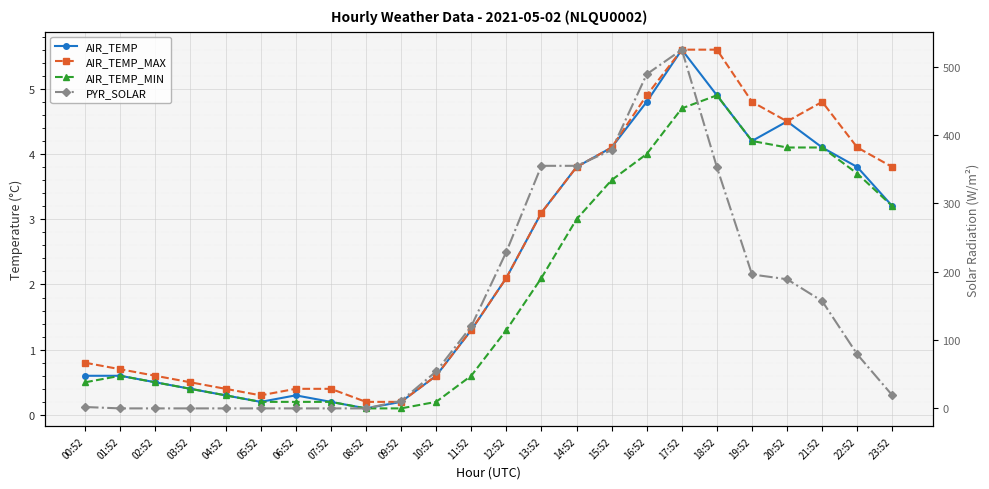

Where does the AIR_TEMP series first go above 2?

12:52